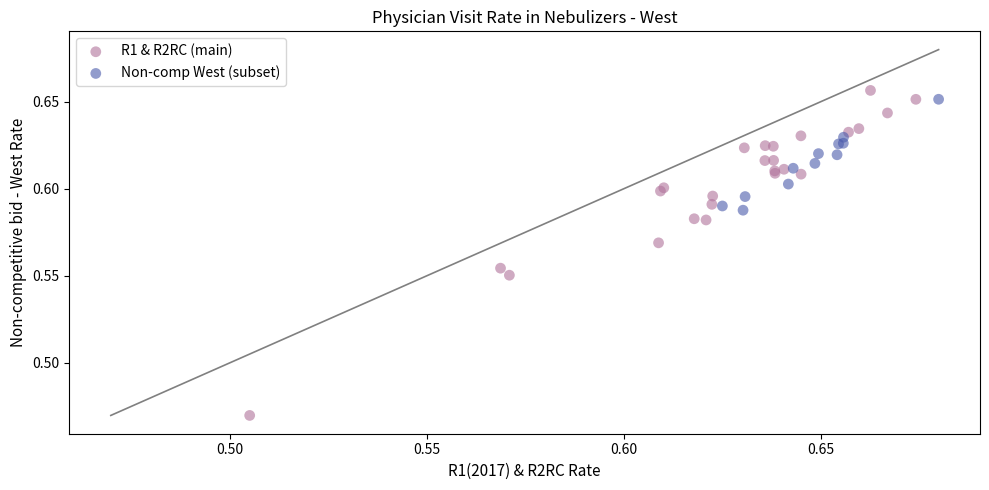

Which series has the widest spread of Y values?

R1 & R2RC (main)